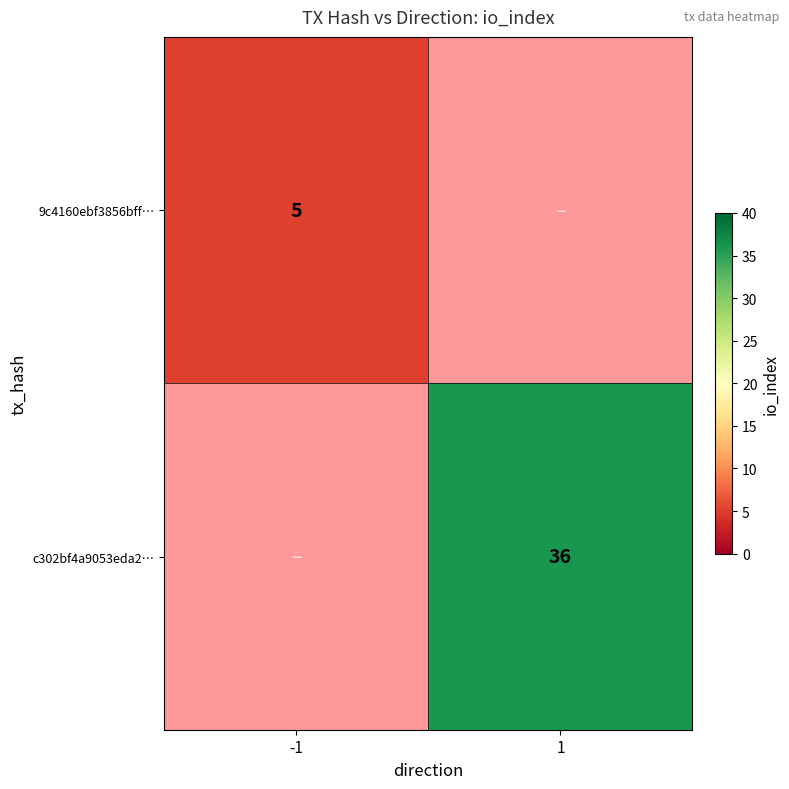

How many categories are shown in the chart?

2